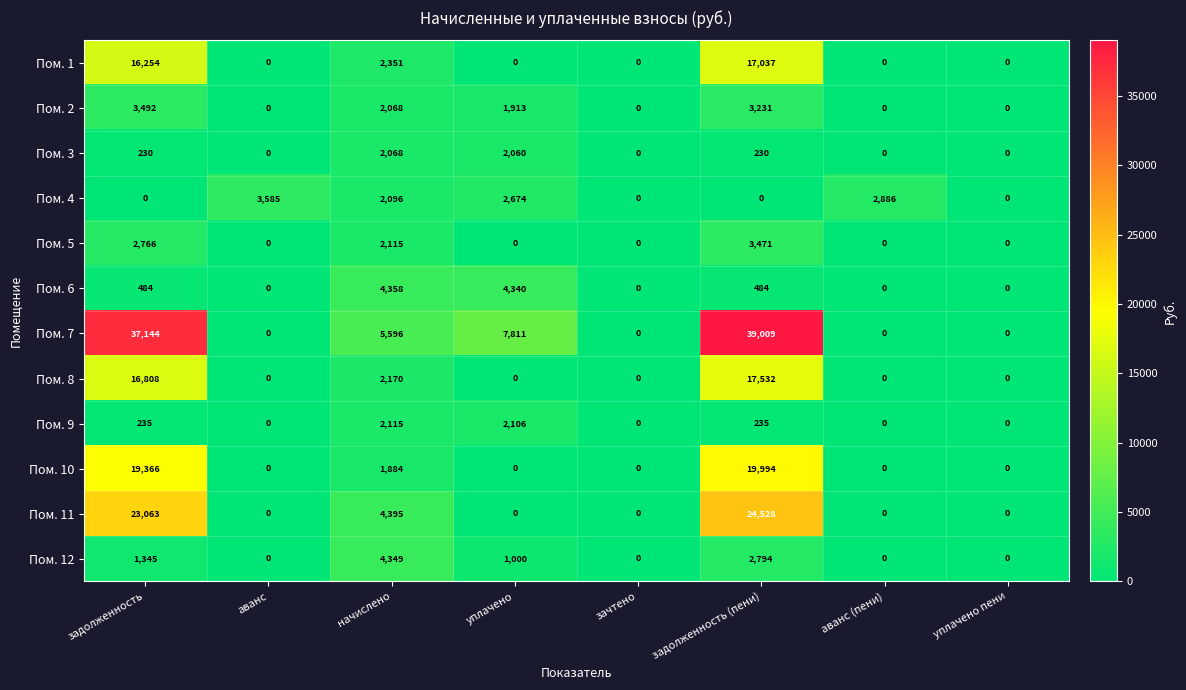

Which series has the widest spread of values?

Пом. 7